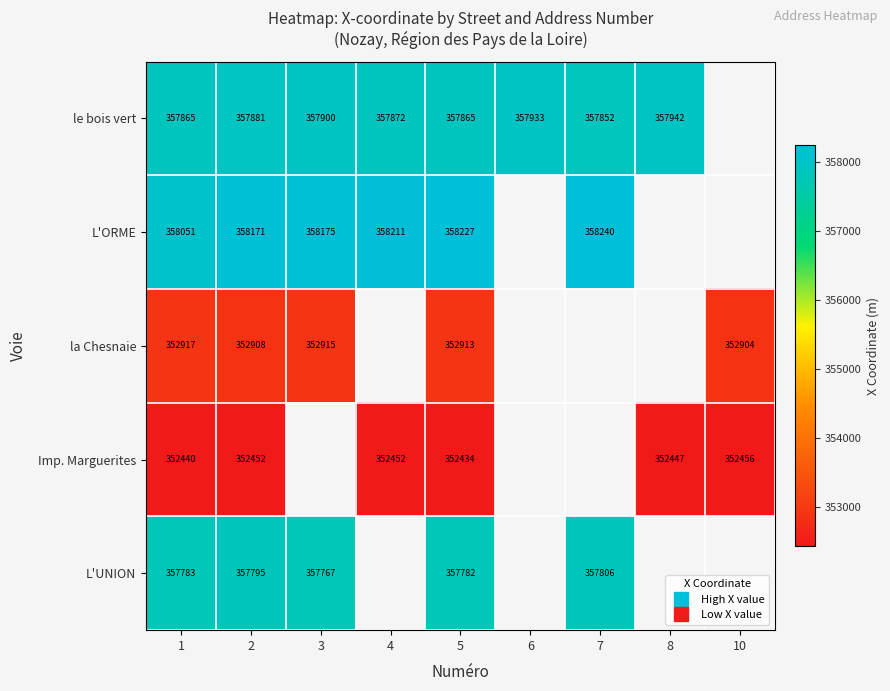

List the labels in order of le bois vert value, smallest first.

7, 1, 5, 4, 2, 3, 6, 8, 10